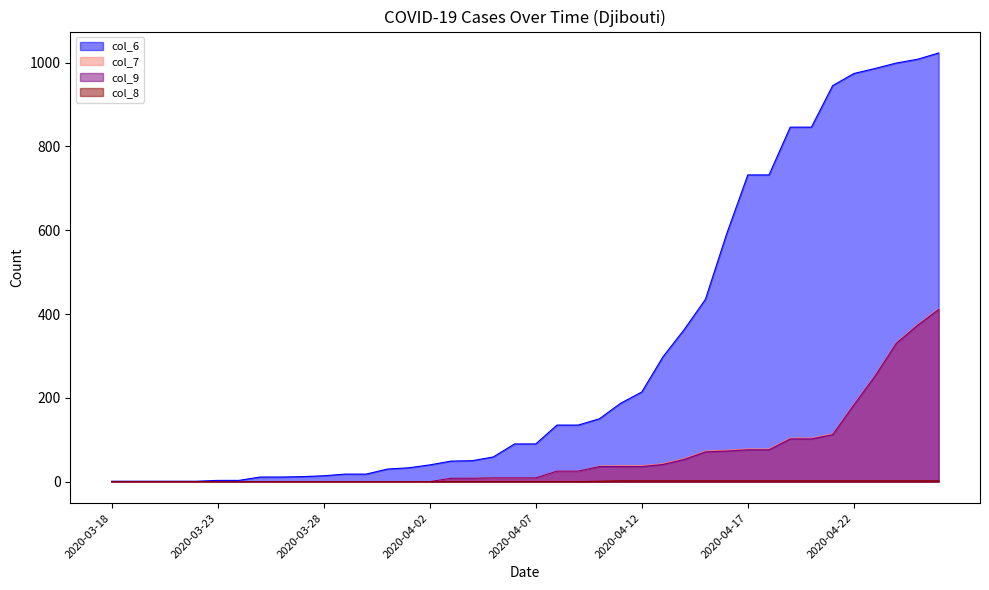

What are all the series names shown in the legend?

col_6, col_7, col_9, col_8